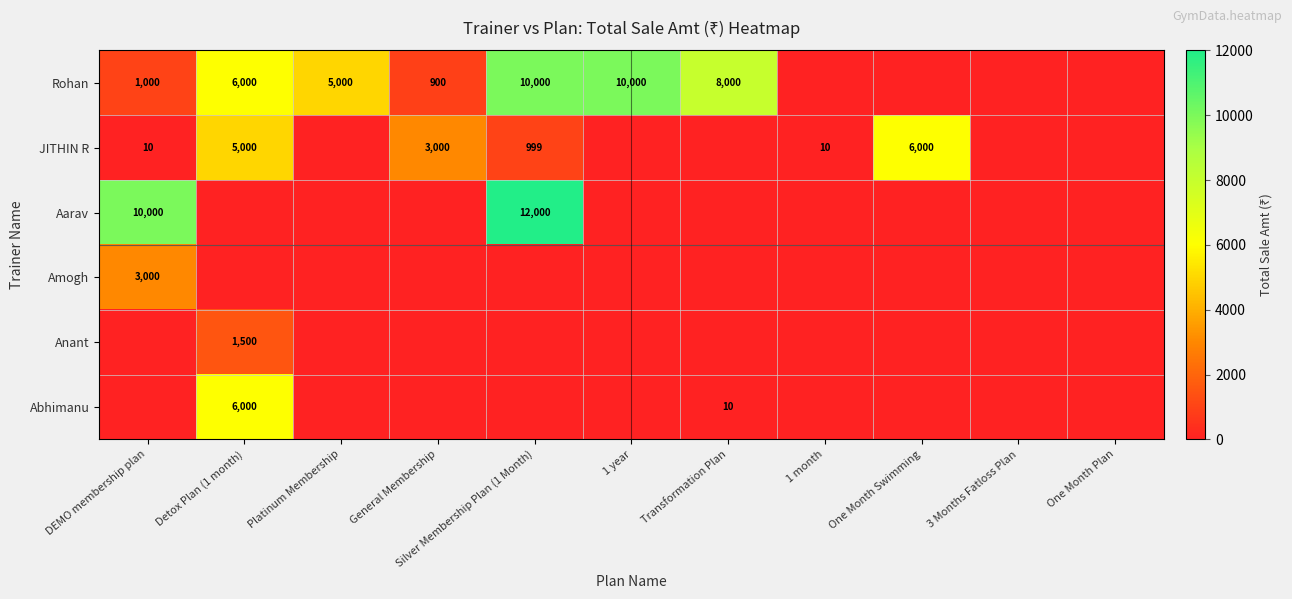

What is the difference between the Rohan values at DEMO membership plan and General Membership?

100